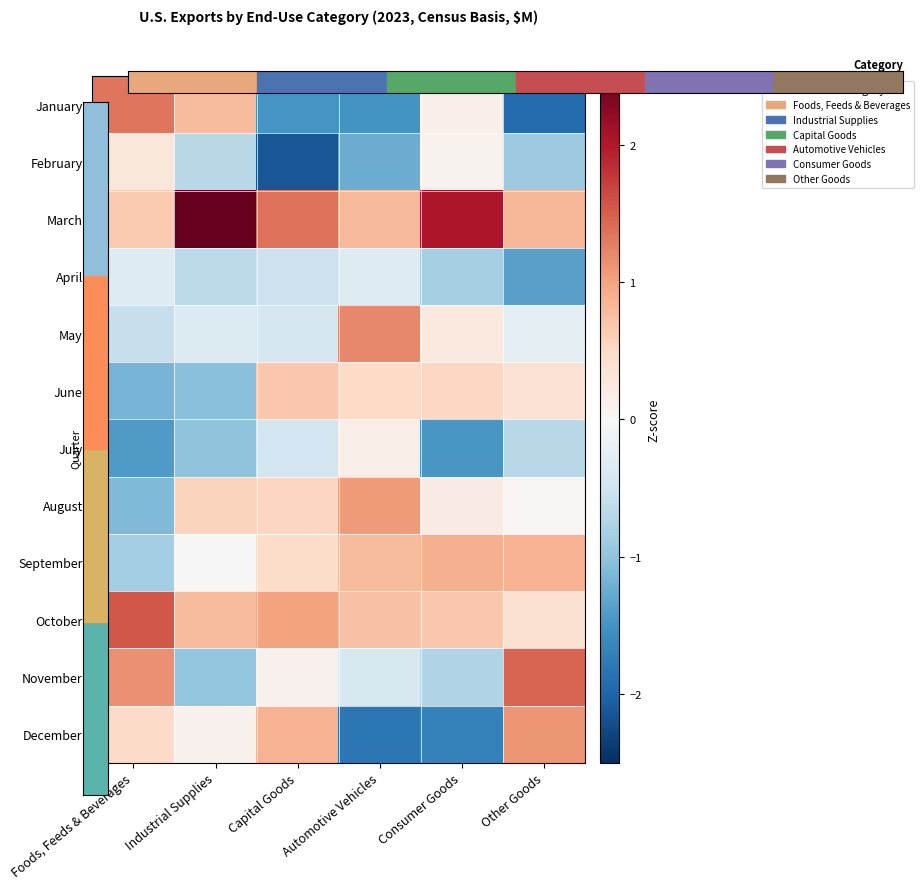

Rank the series by their maximum value, from lowest to highest.

April, July, February, June, September, August, December, May, January, November, October, March